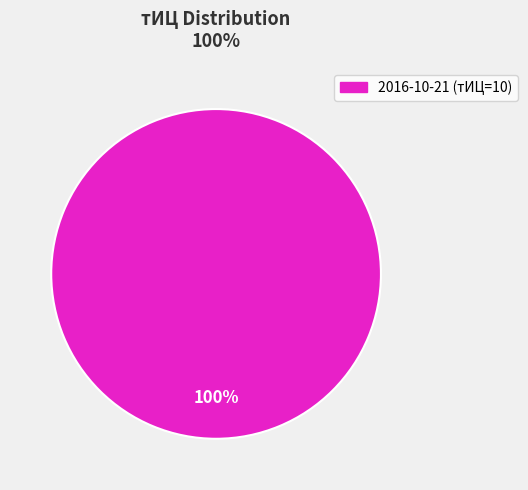

Count the number of slices in the pie.

1